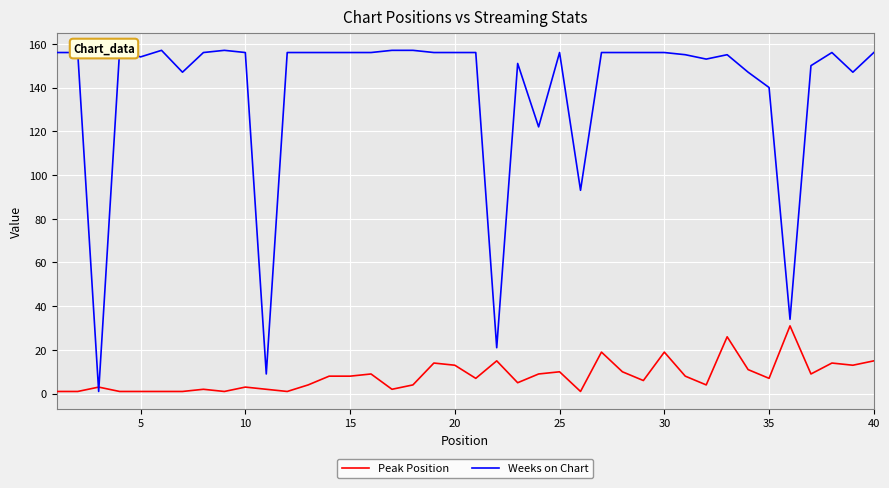

After their last crossing, which series has the higher values: Weeks on Chart or Peak Position?

Weeks on Chart